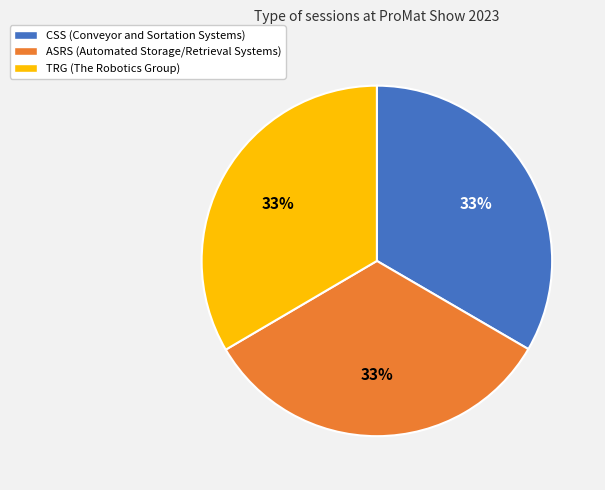

Does TRG (The Robotics Group) account for over 50% of the chart?

No